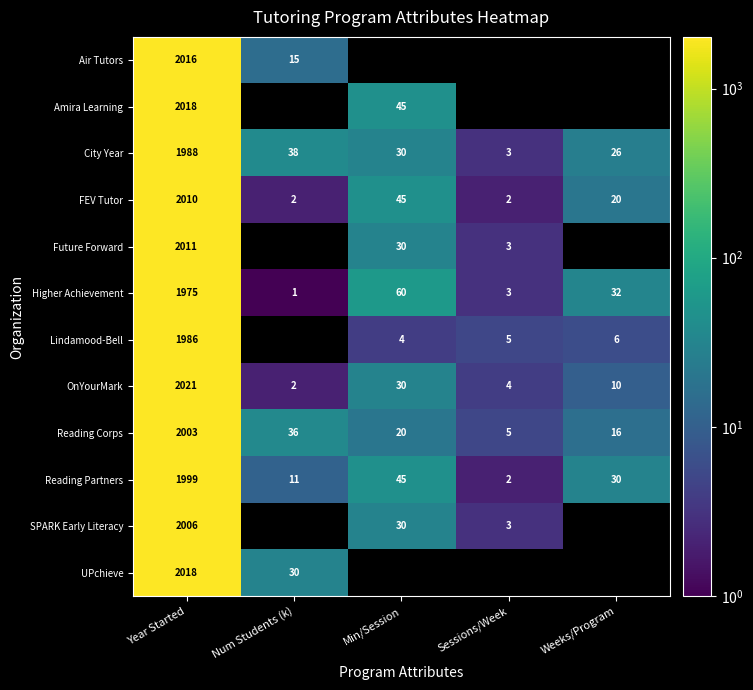

Between Sessions/Week and Year Started, which is larger?

Year Started